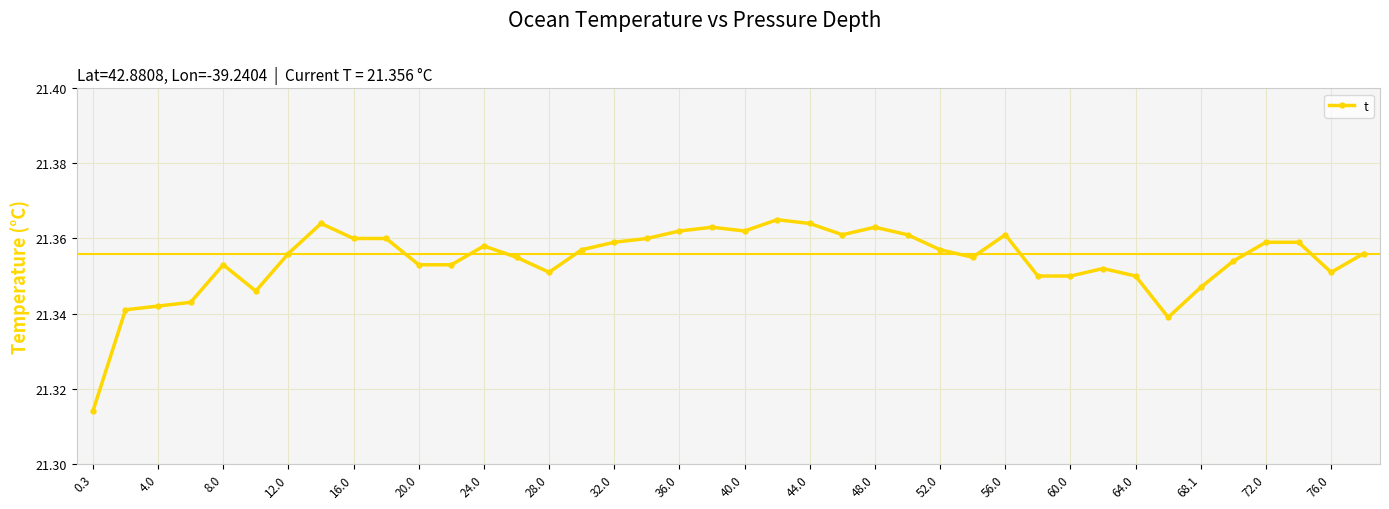

Count the values in the range 21 to 22.

40